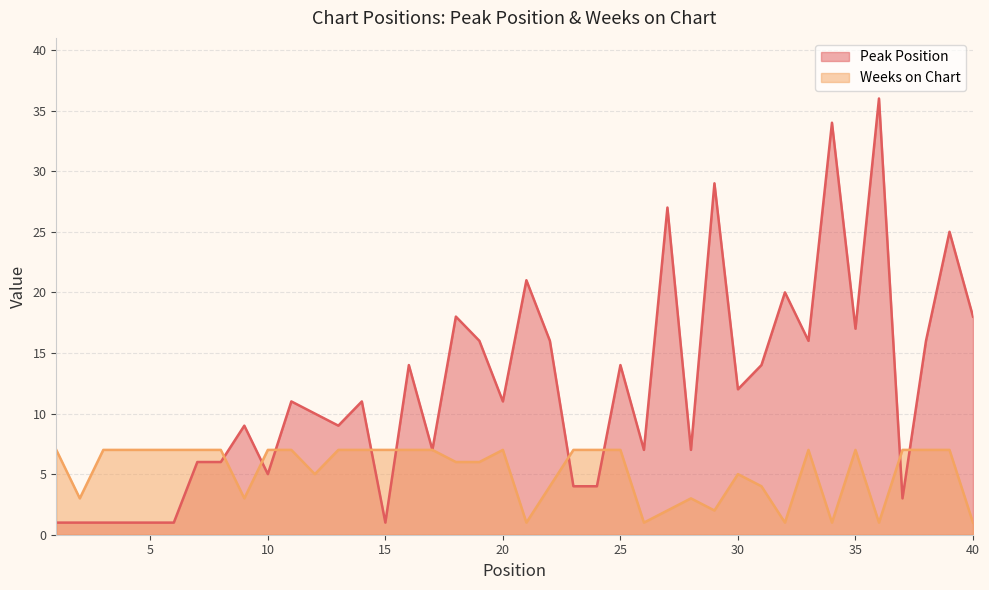

What is the sum of the Peak Position values at 31 and 23?

18